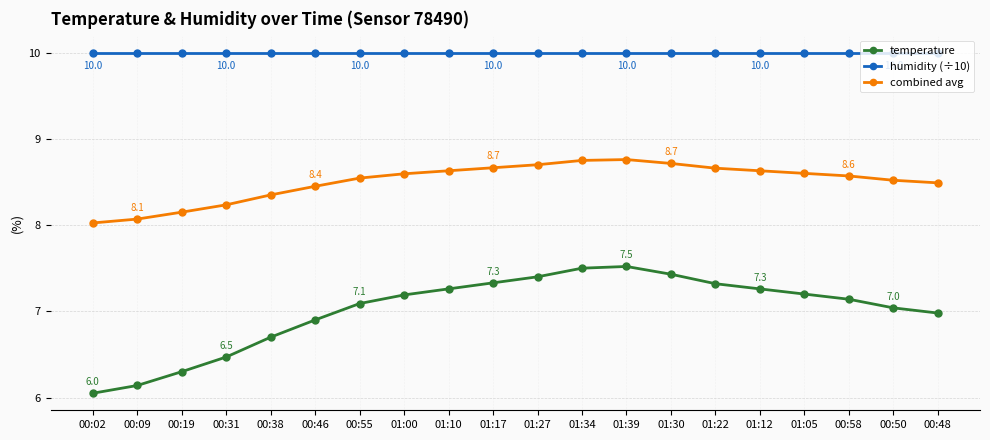

Rank the series at 01:39 from lowest to highest value.

temperature, combined avg, humidity (÷10)